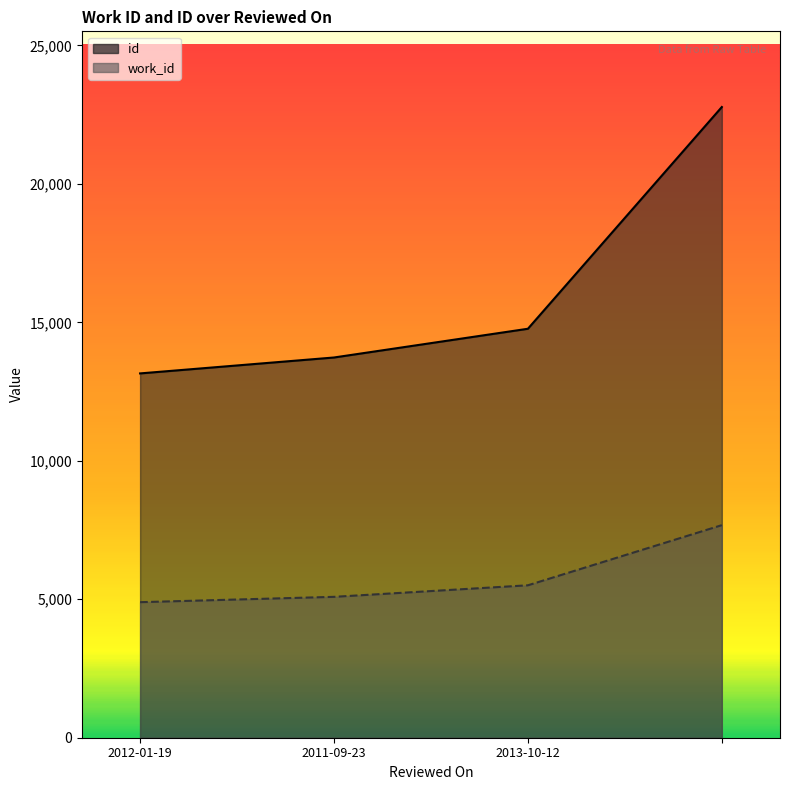

The id series shows 14770 at 2013-10-12. True or false?

True